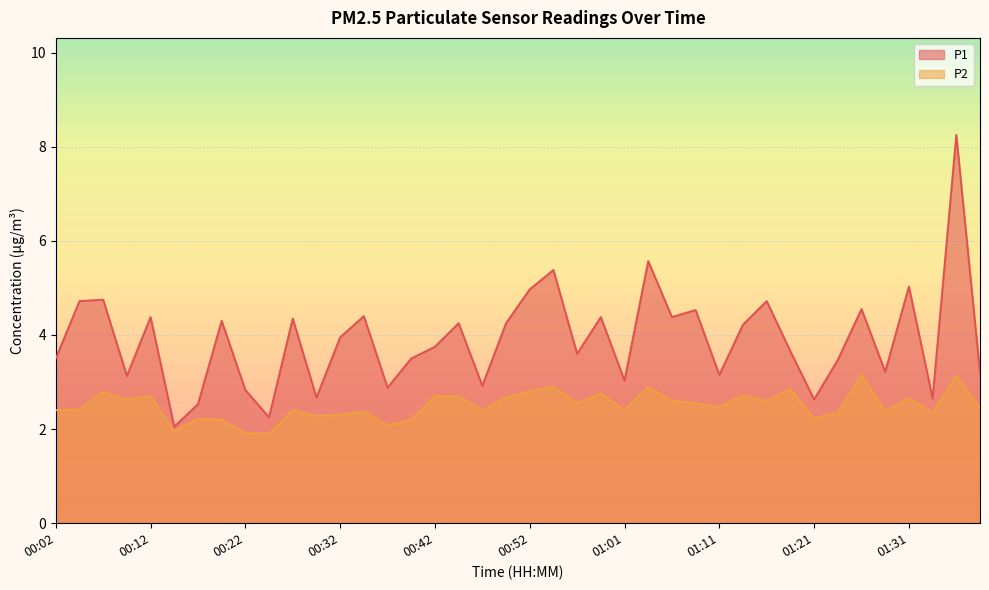

How many data points in P2 are above 2?

37